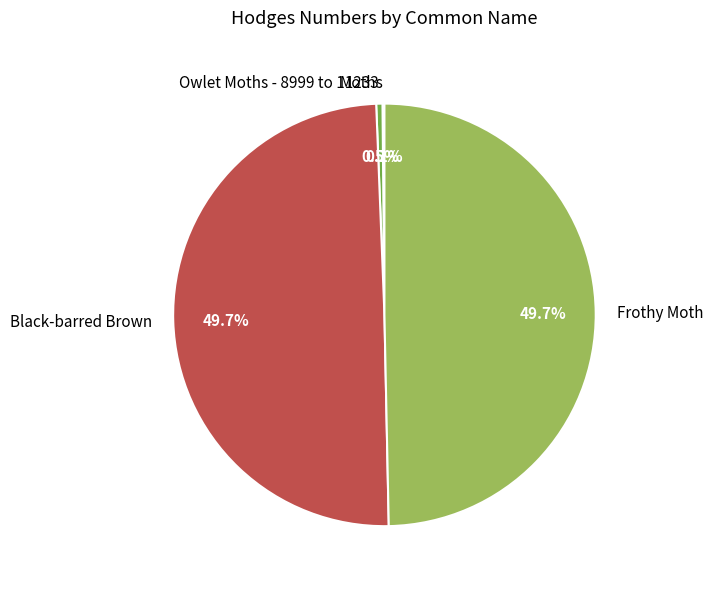

What percentage is the Frothy Moth slice, to the nearest percent?

50%